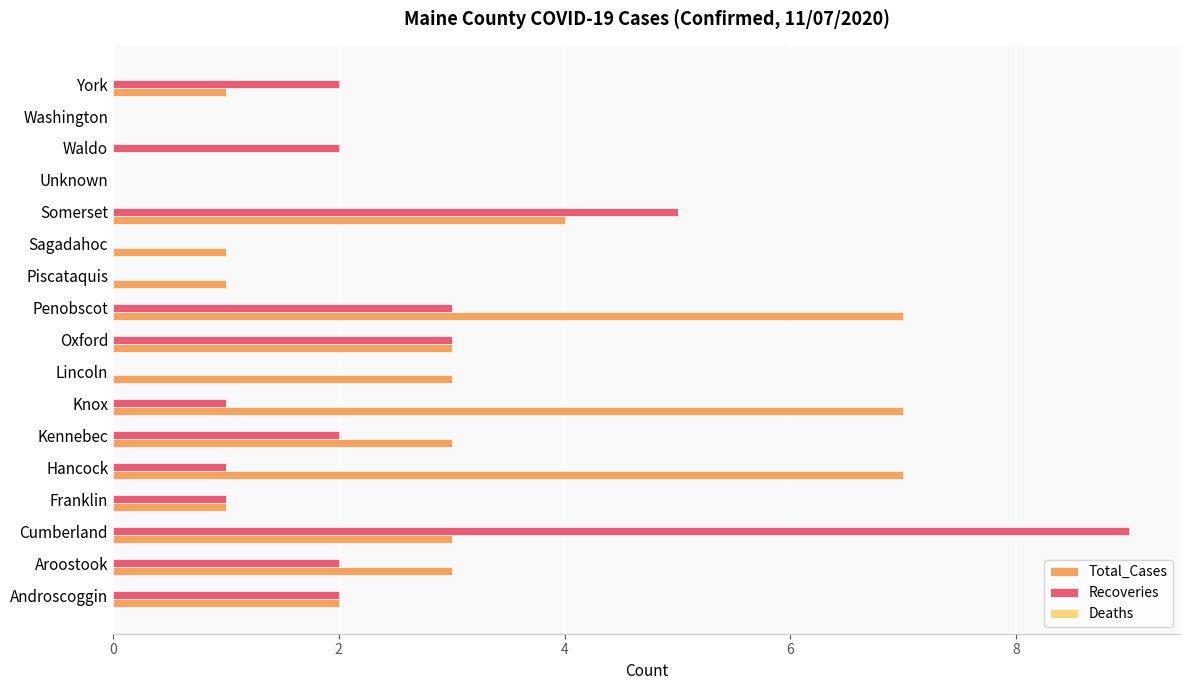

At which category is the sum across all series the highest?

Cumberland